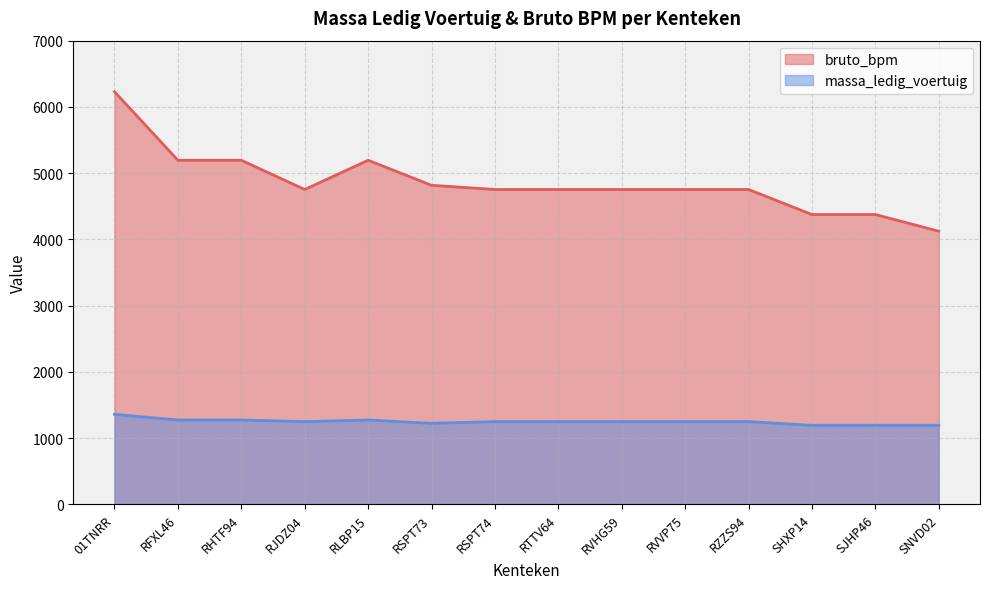

How many categories are shown in the chart?

14